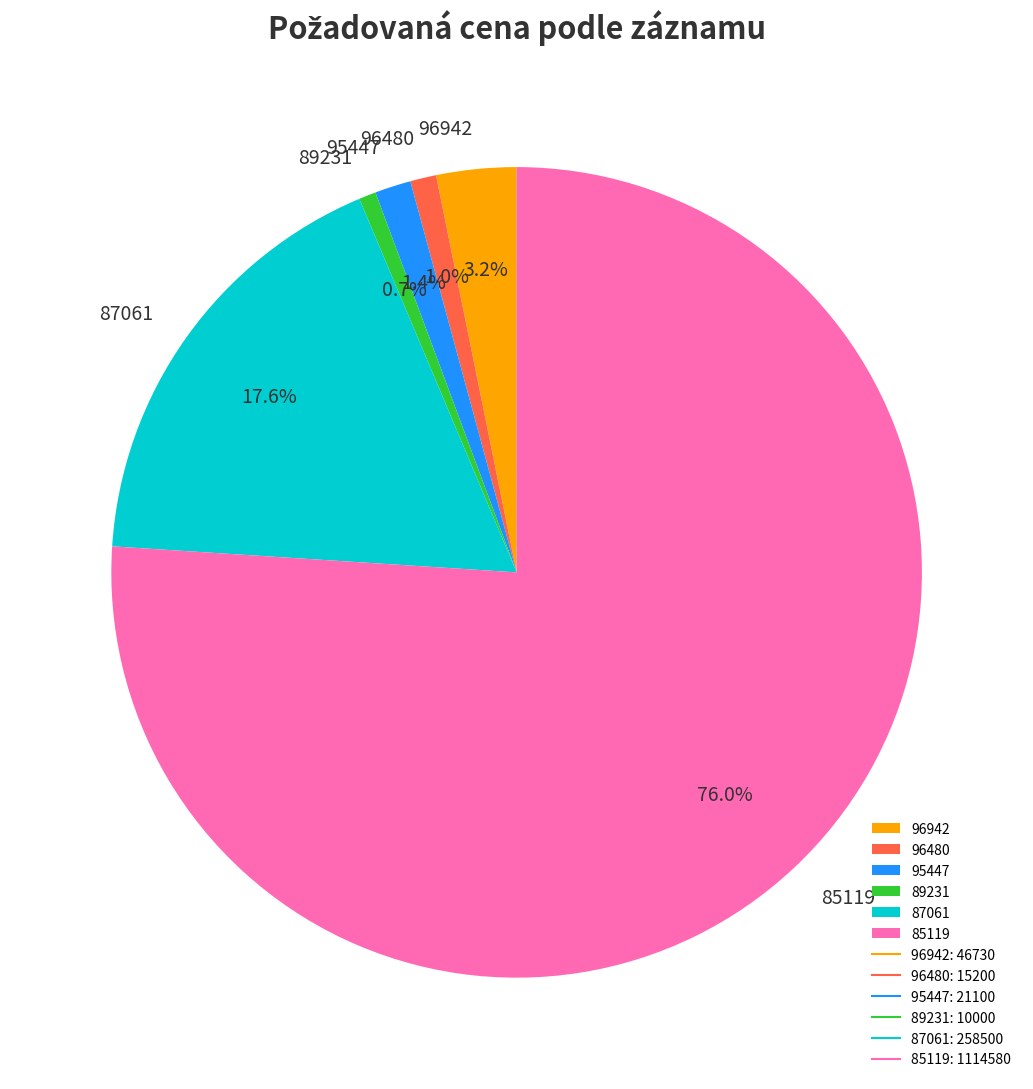

Is there any slice that represents more than half of the pie?

Yes